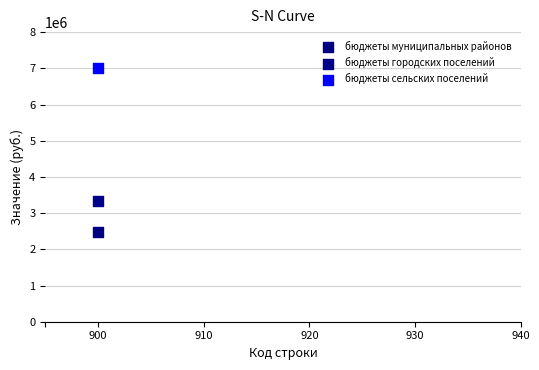

Across all series, what Y value is closest to 4748766?

3341936